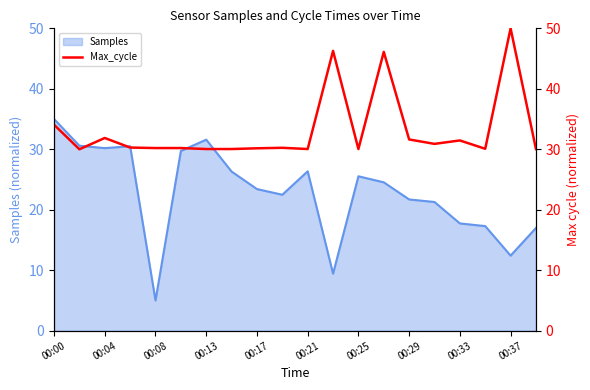

True or false: the data has more than 0 interior local peaks.

True